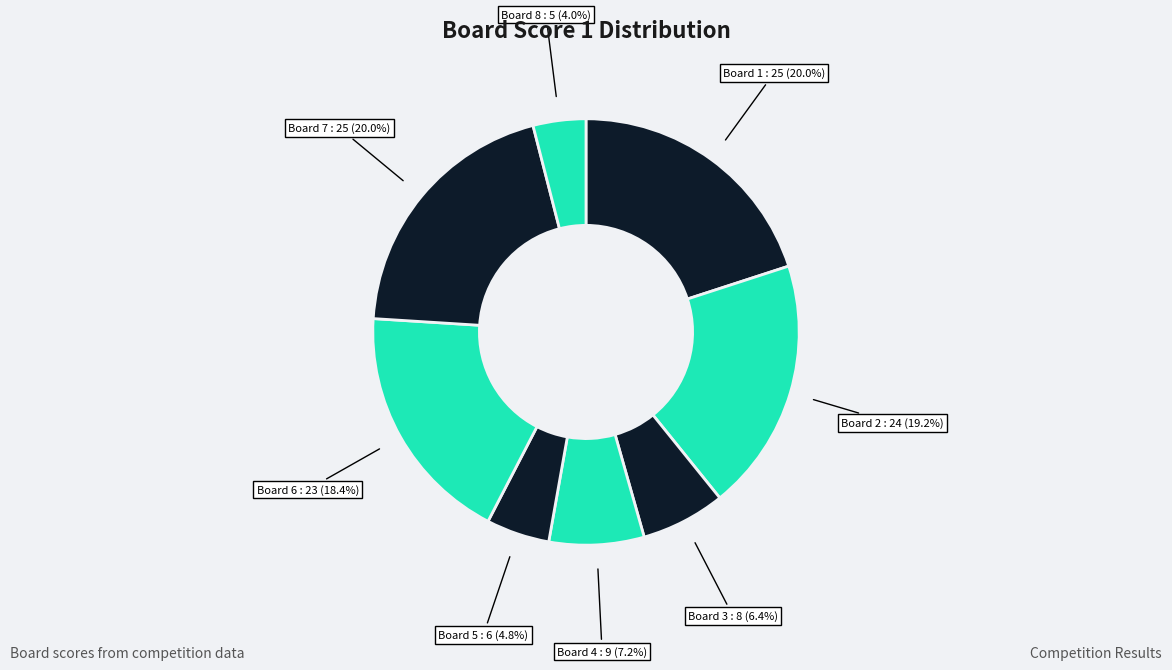

What percentage is the Board 7 slice, to the nearest percent?

20%